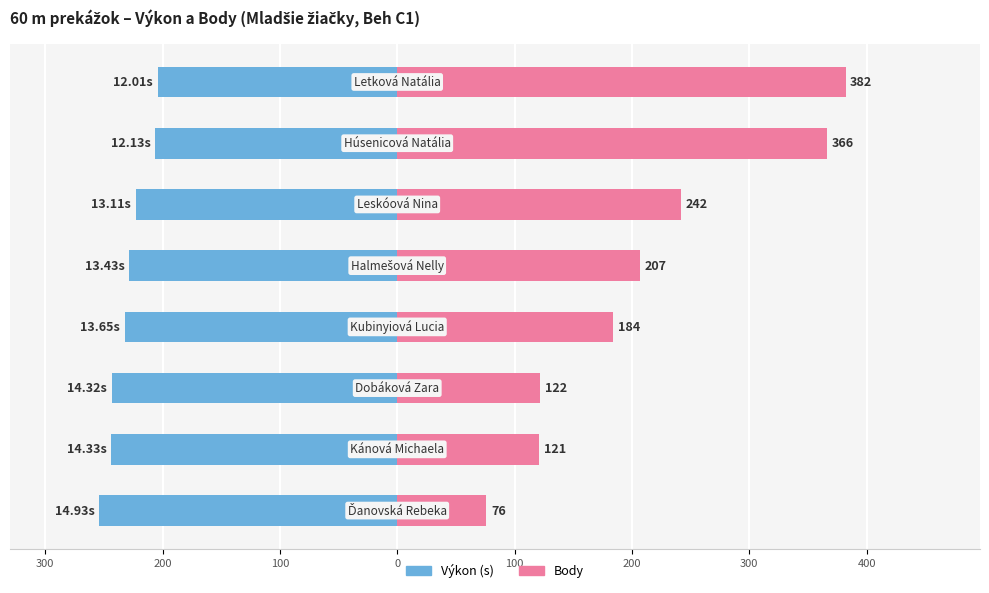

Reading left to right, extract all data points from this chart.

Výkon (scaled ×17): 400=-204.2	300=-206.2	200=-222.9	100=-228.3	0=-232.1	100=-243.4	200=-243.6	300=-253.8
Body: 400=382.0	300=366.0	200=242.0	100=207.0	0=184.0	100=122.0	200=121.0	300=76.0